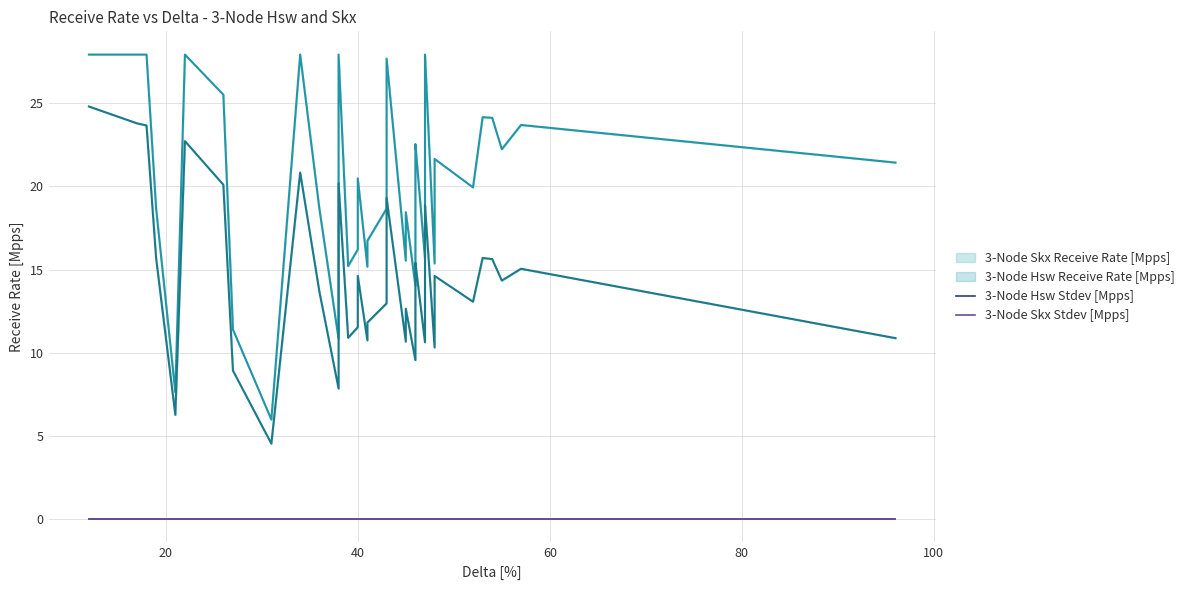

True or false: 3-Node Hsw Receive Rate [Mpps] and 3-Node Hsw Stdev [Mpps] intersect in this chart.

False